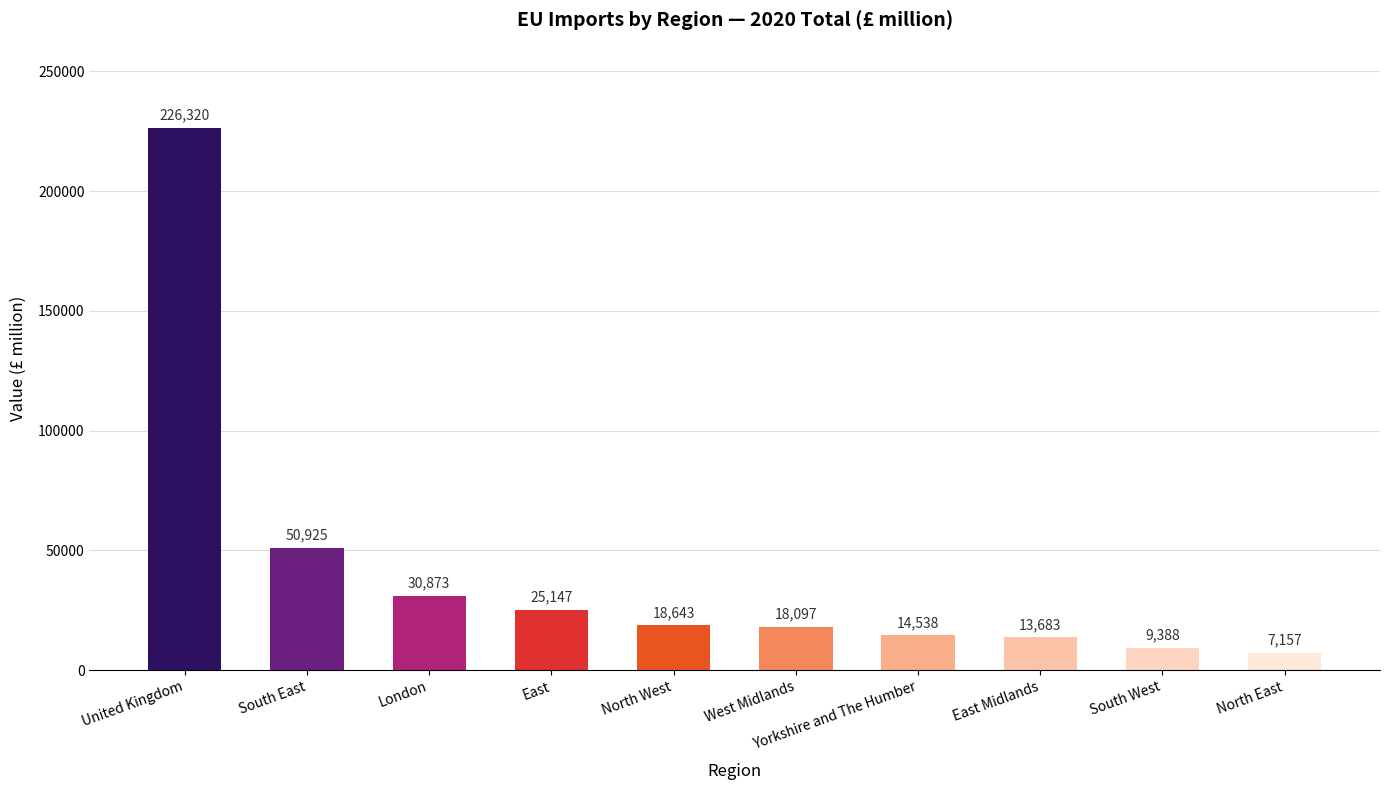

How many data points are less than 18643?

5